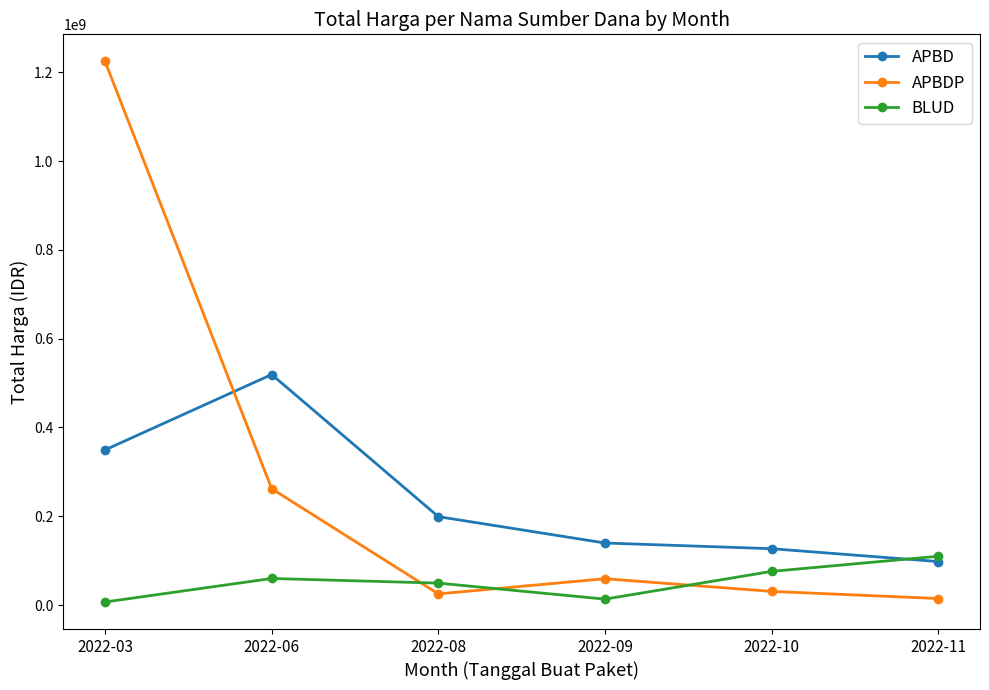

At which label is APBD closest to 308660890?

2022-03